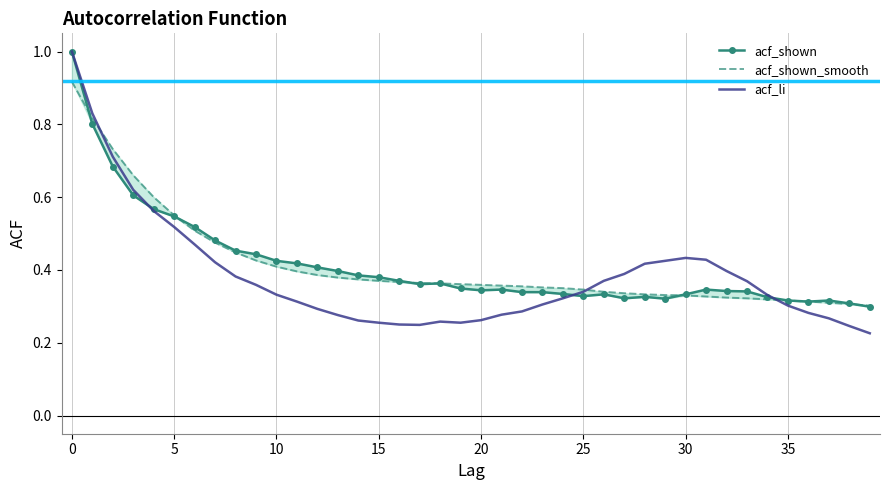

What is the difference between the second highest and minimum values in the acf_shown series?

0.5